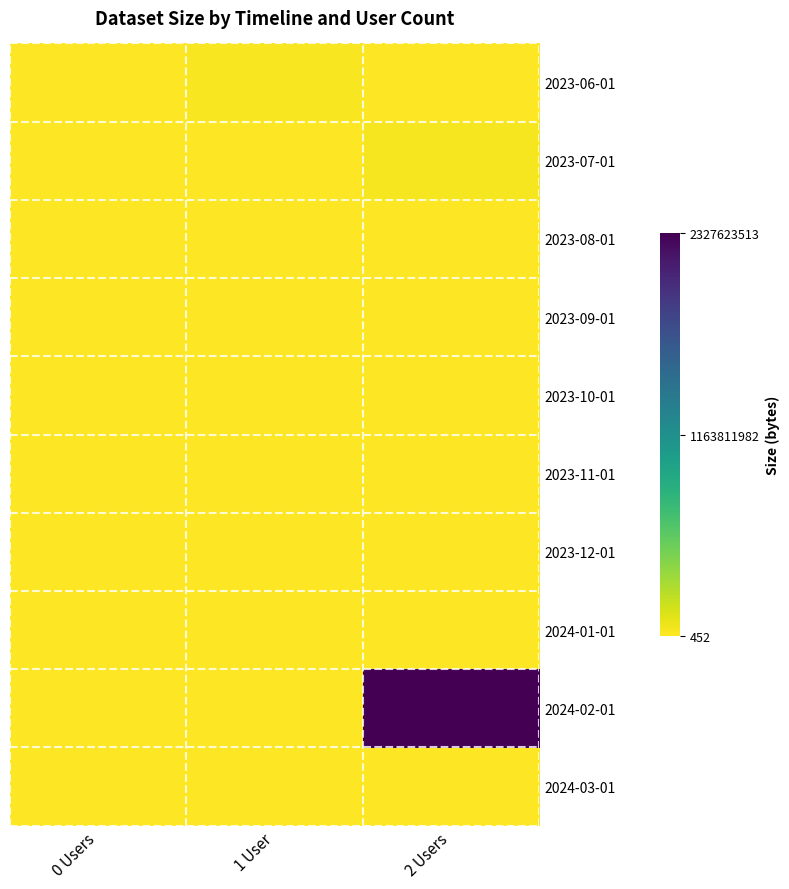

Reading left to right, transcribe all the data shown in this chart.

2023-06-01: 0 Users=0	1 User=20639410	2 Users=0
2023-07-01: 0 Users=0	1 User=0	2 Users=30055493
2023-08-01: 0 Users=0	1 User=0	2 Users=0
2023-09-01: 0 Users=0	1 User=0	2 Users=0
2023-10-01: 0 Users=0	1 User=0	2 Users=0
2023-11-01: 0 Users=0	1 User=0	2 Users=0
2023-12-01: 0 Users=0	1 User=0	2 Users=0
2024-01-01: 0 Users=0	1 User=452	2 Users=0
2024-02-01: 0 Users=0	1 User=0	2 Users=2327623513
2024-03-01: 0 Users=0	1 User=3666	2 Users=0